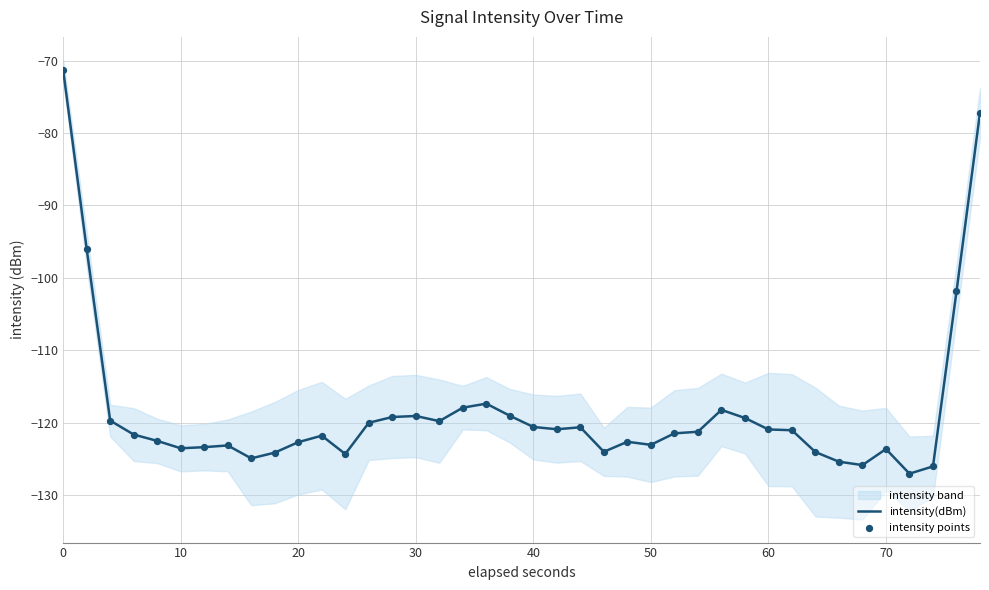

At how many categories does at least one series exceed -78?

2